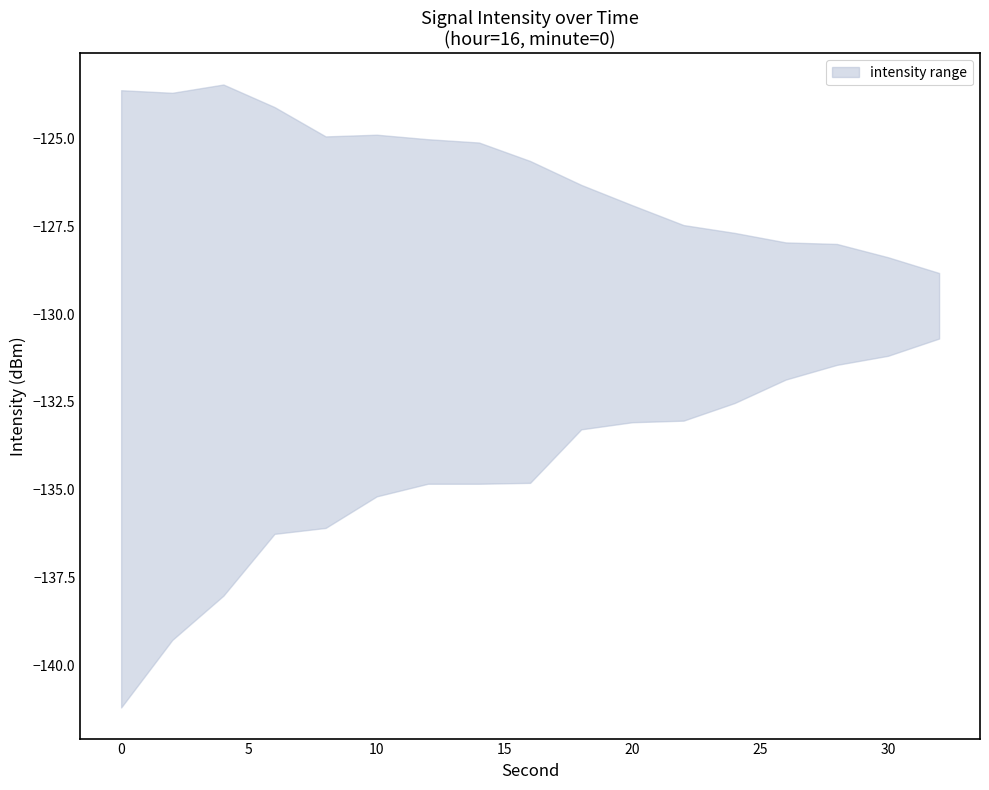

At how many categories does at least one series exceed -125?

6